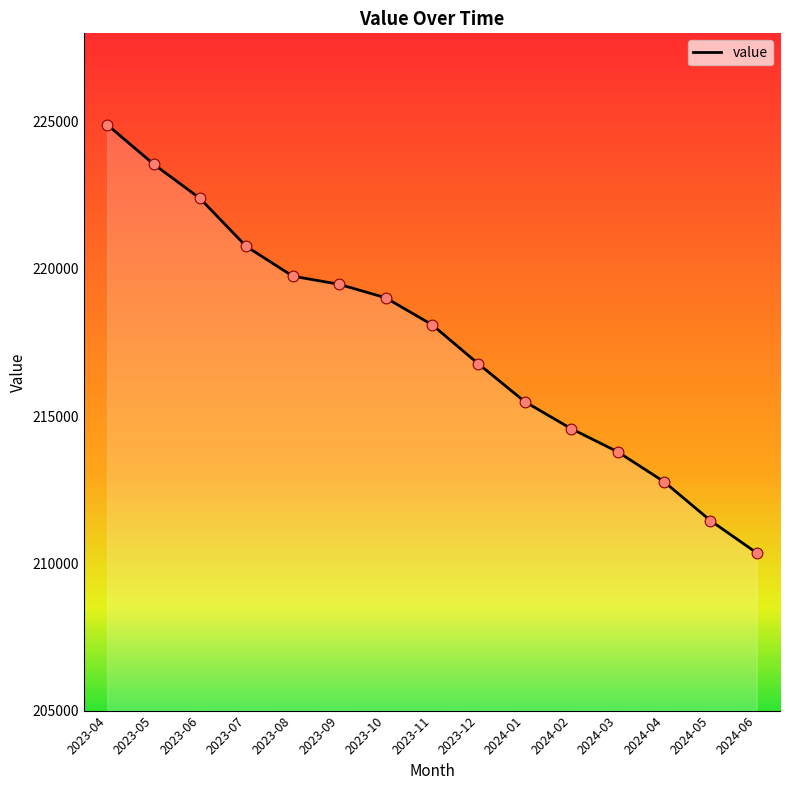

Approximately how many times larger is the value at 2024-04 compared to 2024-03?

1.0